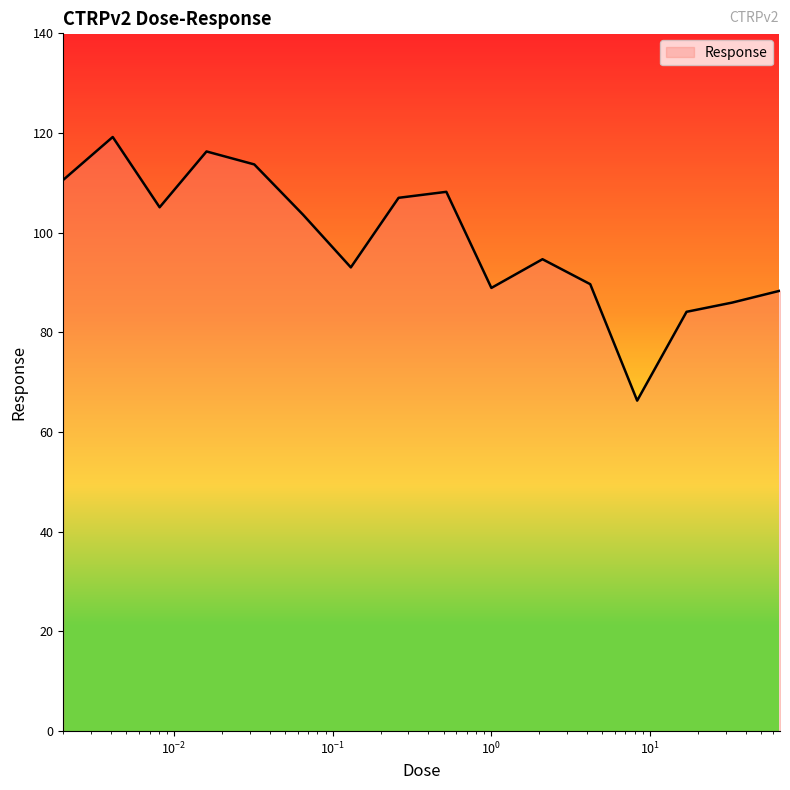

How many values exceed 103?

8